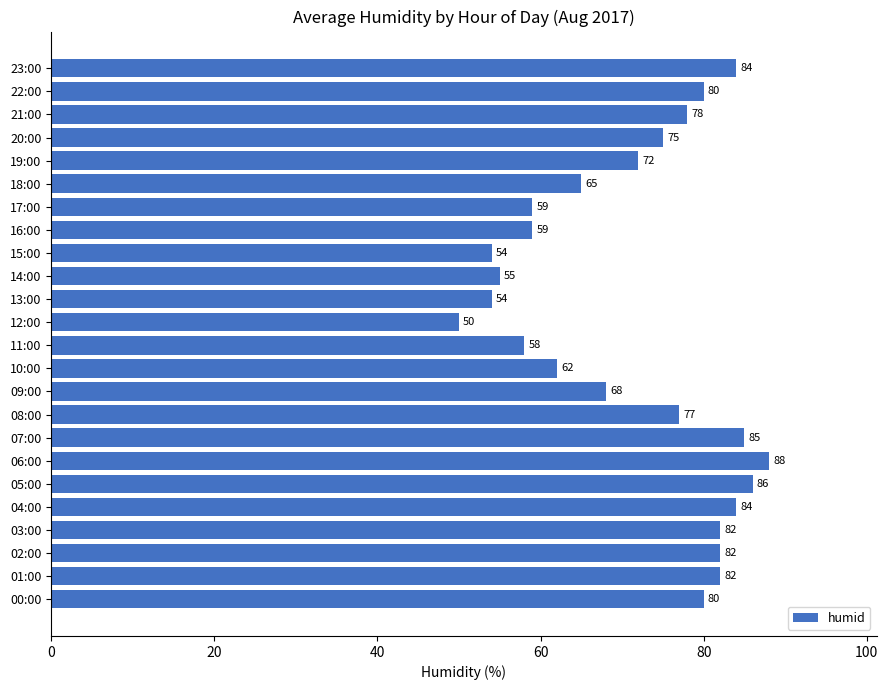

Is it true that the value at 10:00 is 89?

False